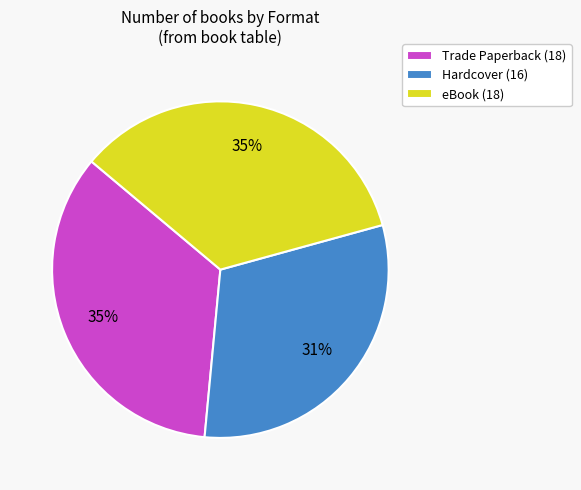

Does Hardcover (16) account for over 50% of the chart?

No